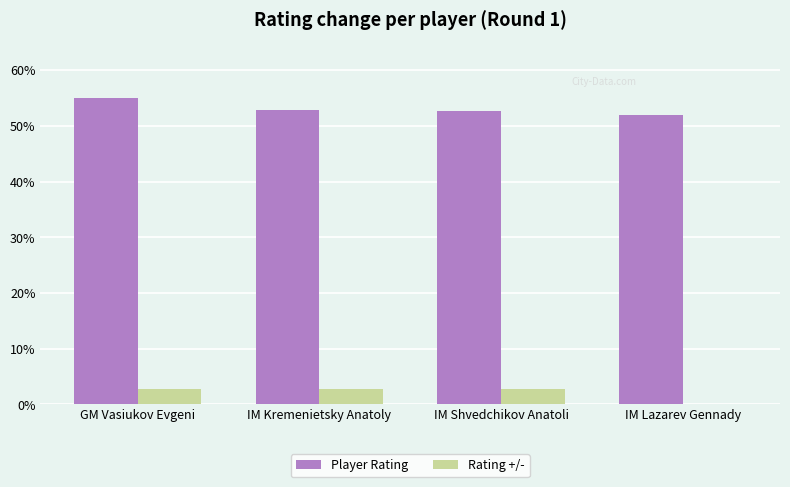

Are the bars horizontal?

No